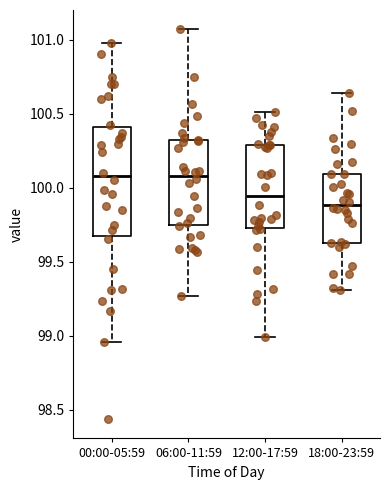

Which box is the tallest, from its lower edge to its upper edge?

00:00-05:59